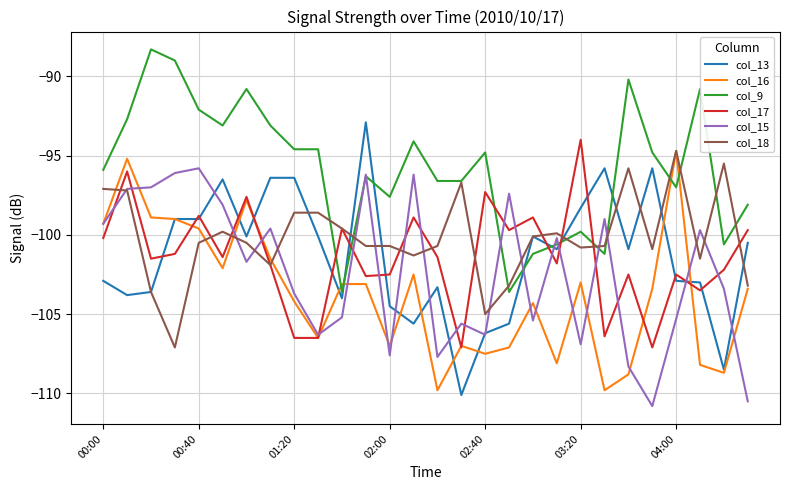

What is the minimum value shown in the chart?

-110.8